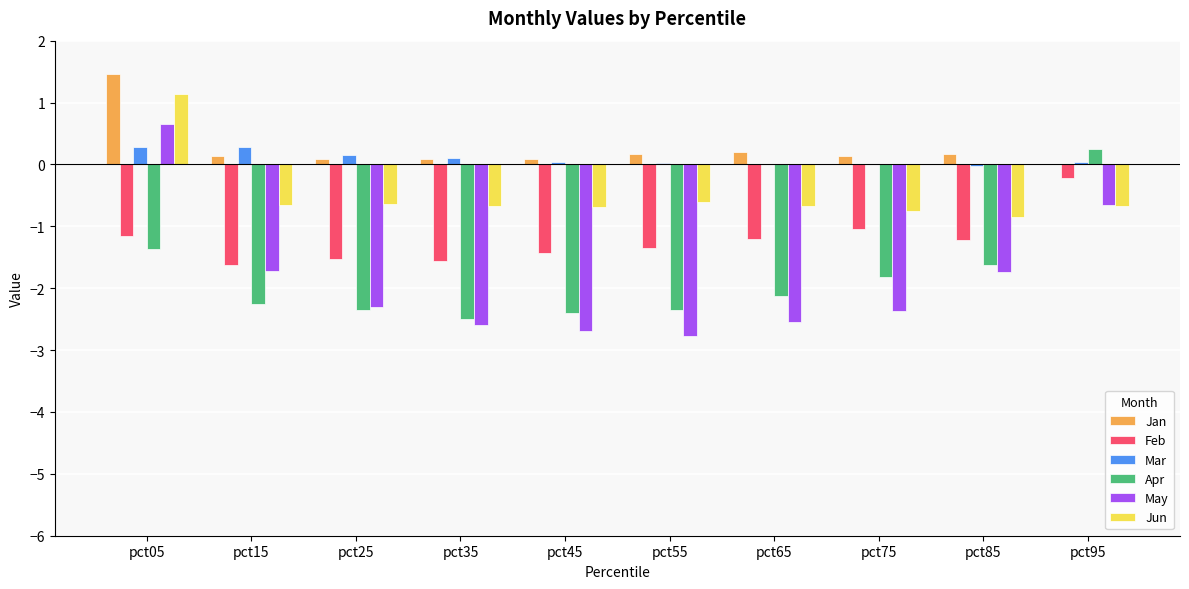

What is the sum of all May values?

-18.7